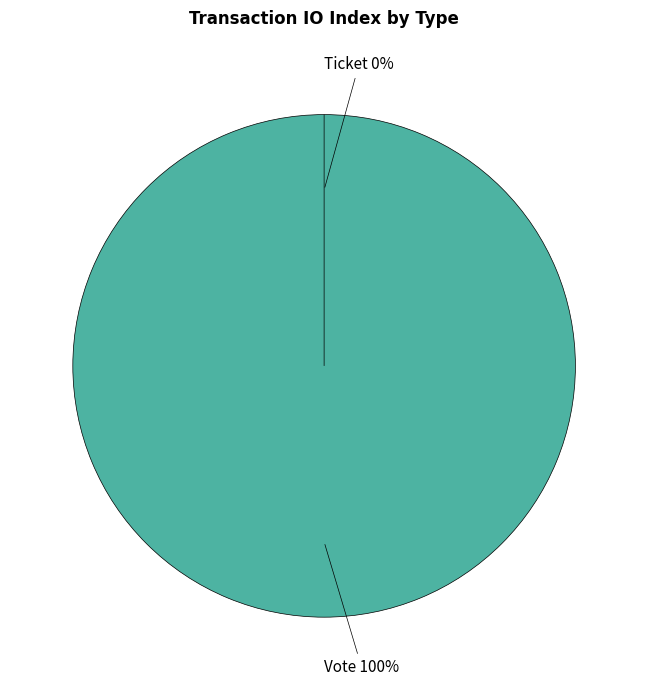

Count the number of slices in the pie.

2